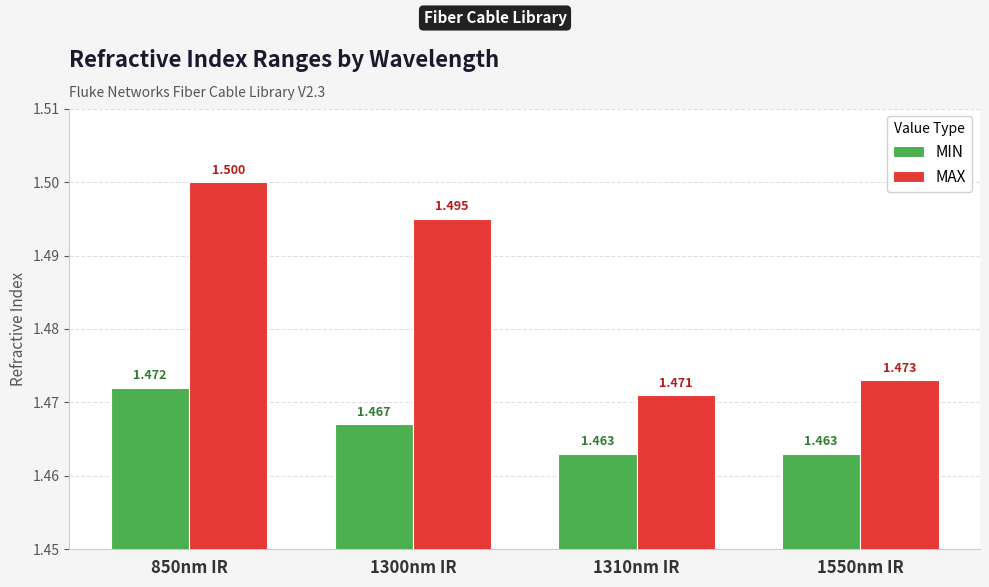

Which series has the widest spread of values?

MAX